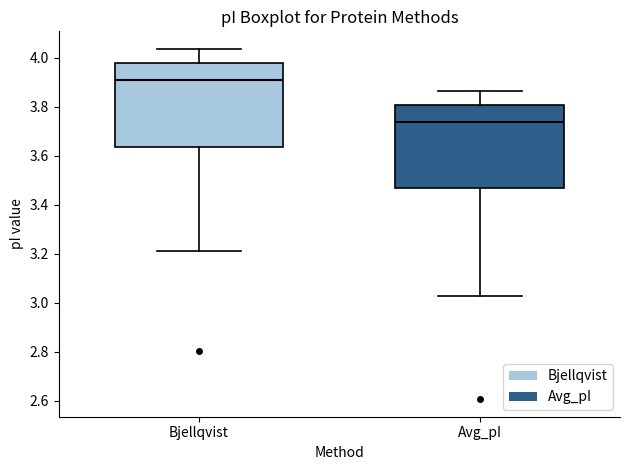

Where does the median line of the box for Bjellqvist sit on the y-axis? The values are not printed on the chart, so give them approximately, as read against the axis.

3.92